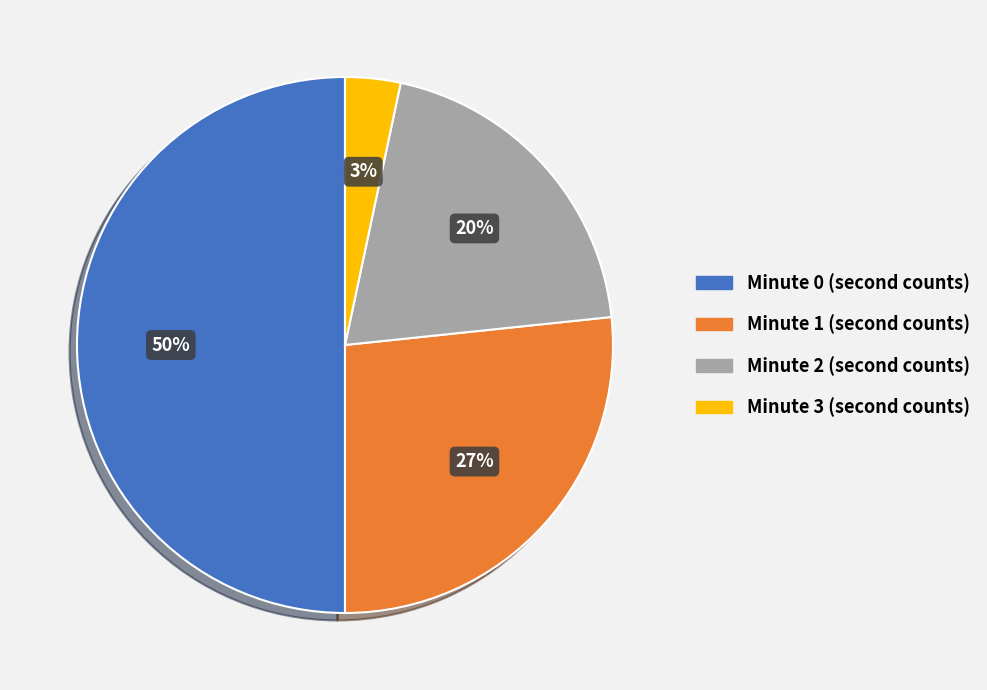

To the nearest percent, what percentage of the pie is Minute 3?

3%